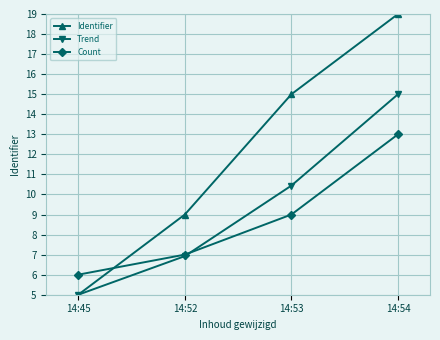

Which series changed the most between 14:45 and 14:53?

Identifier